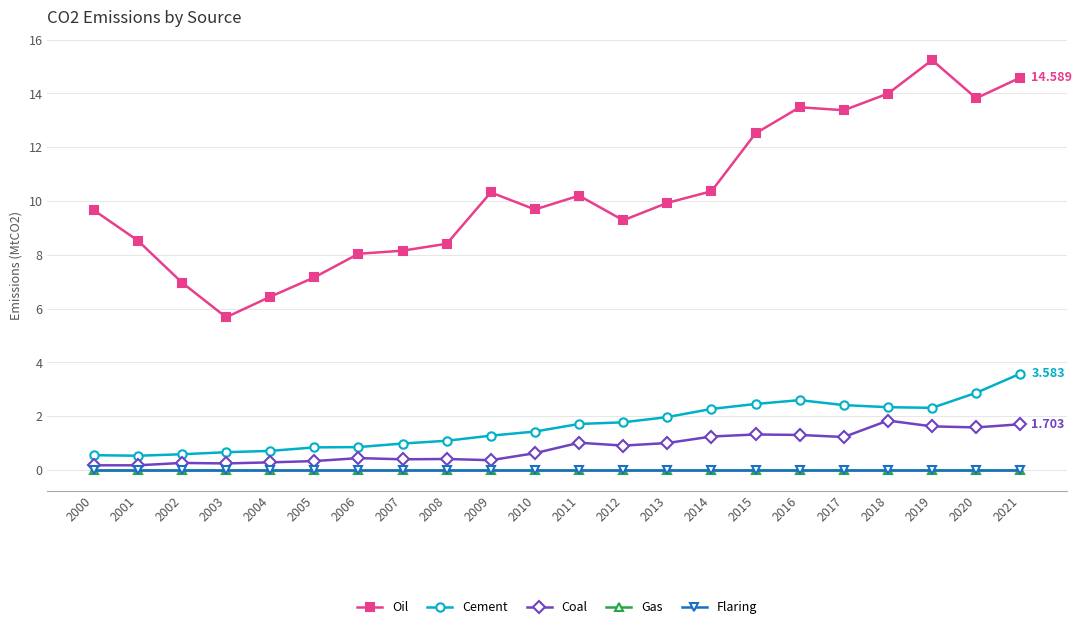

Does the chart have visible grid lines?

Yes